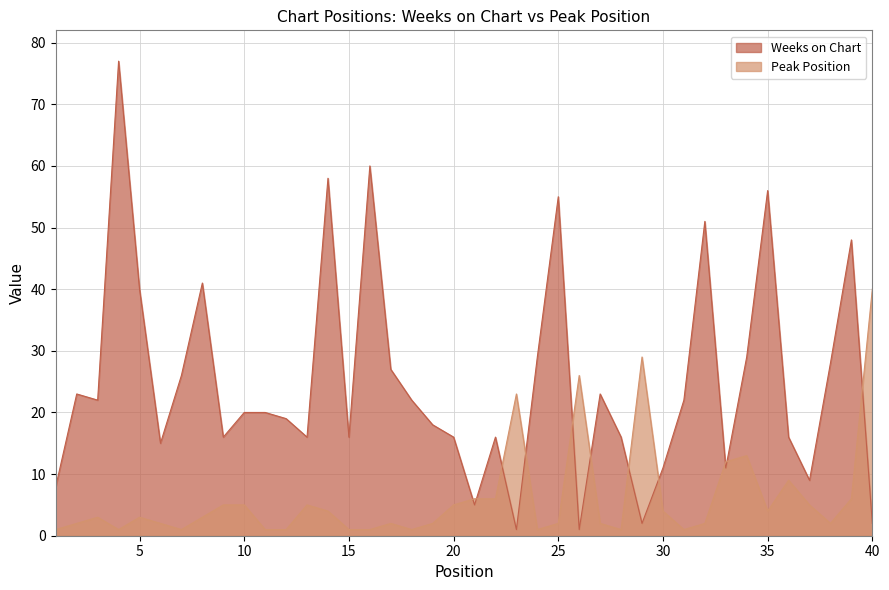

At which label is Weeks on Chart closest to 39?

5